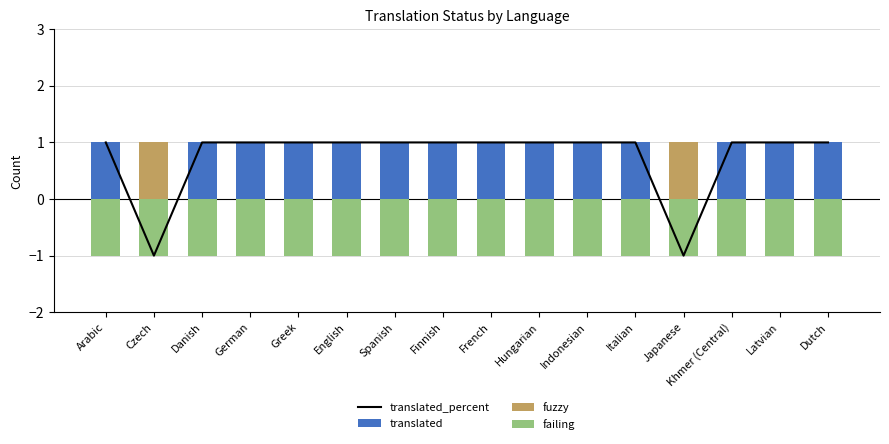

What are all the series names shown in the legend?

translated_percent, translated, fuzzy, failing